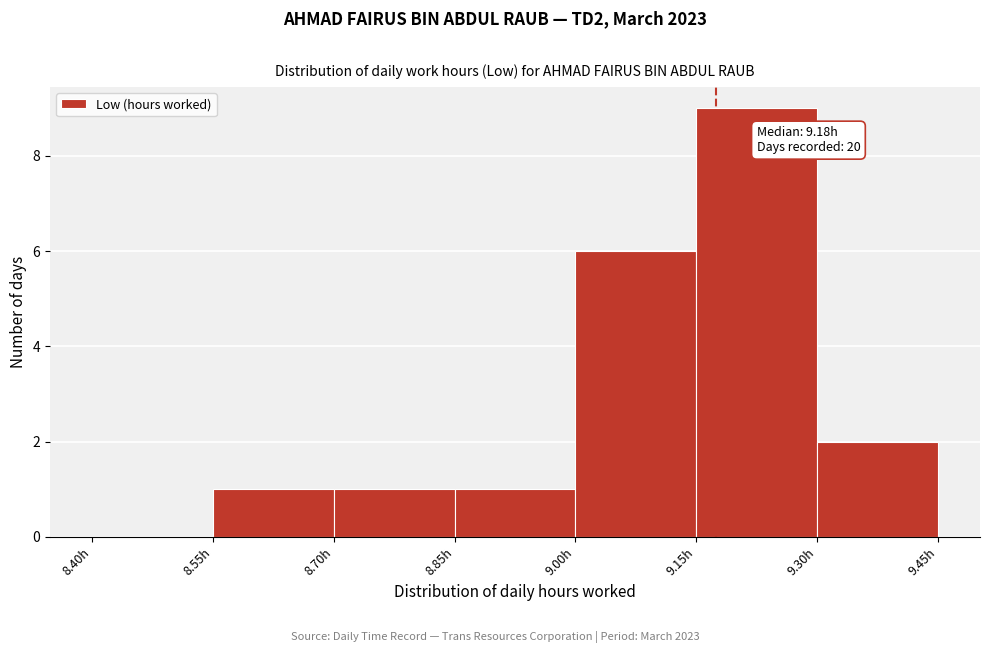

Which range on the x-axis has the tallest bar?

9.15 to 9.30